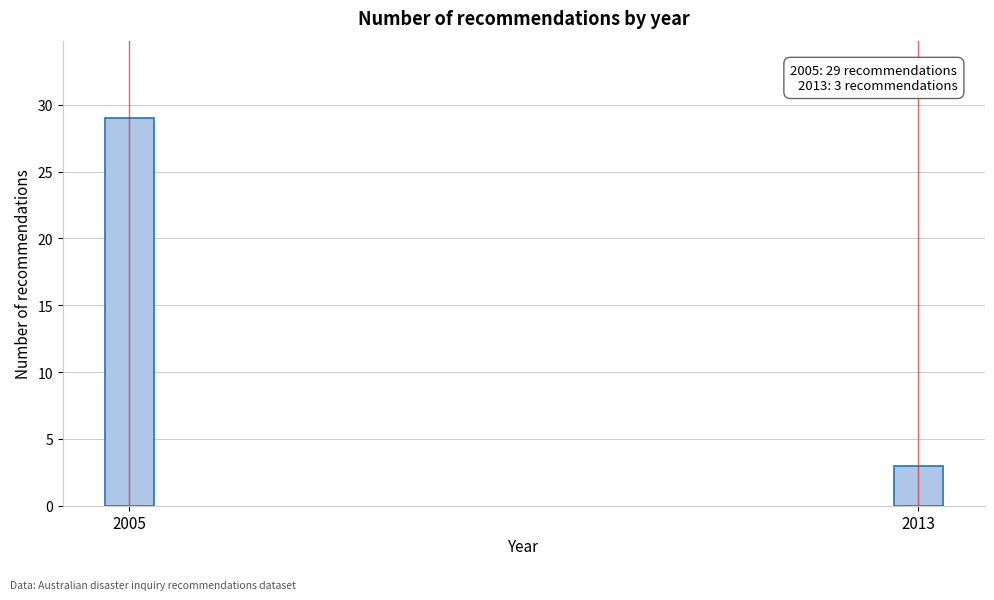

Reading left to right, what are all the values shown in this chart?

29	3